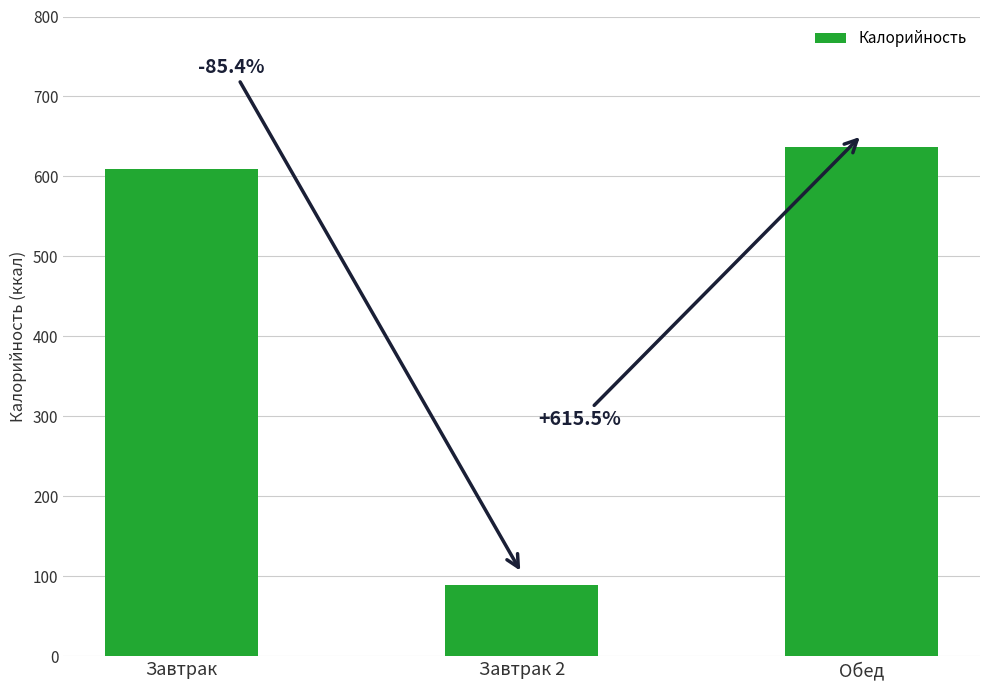

Reading left to right, extract all data points from this chart.

Завтрак=609.7	Завтрак 2=89.0	Обед=636.8